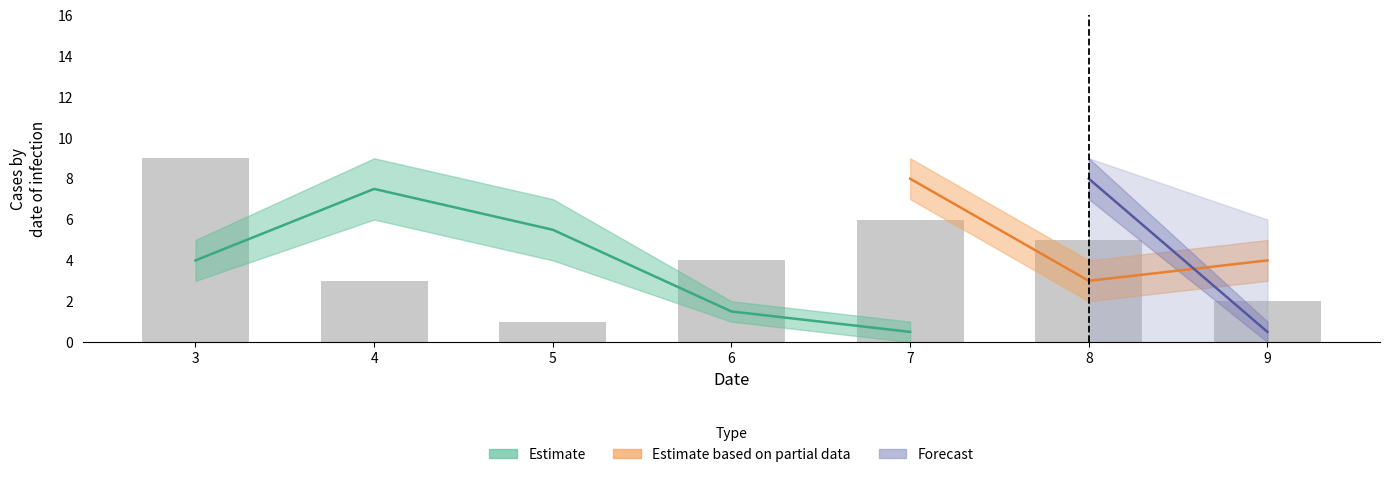

The chart shows a value of 9 at 3. True or false?

True